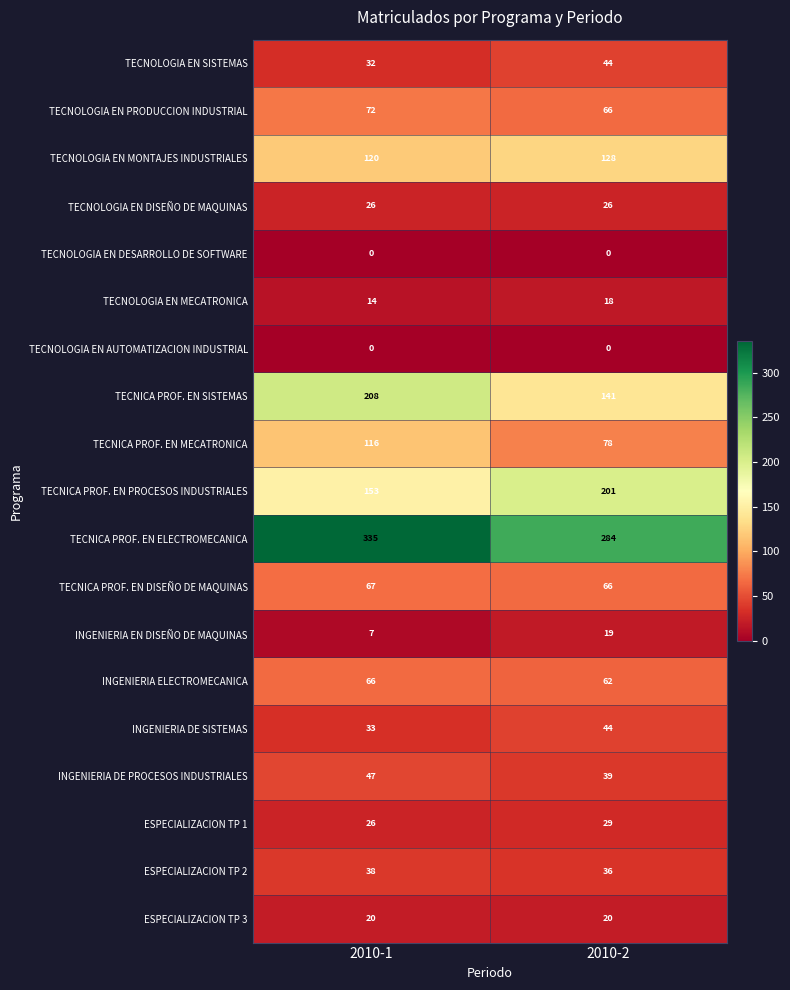

At how many categories does at least one series exceed 221?

2